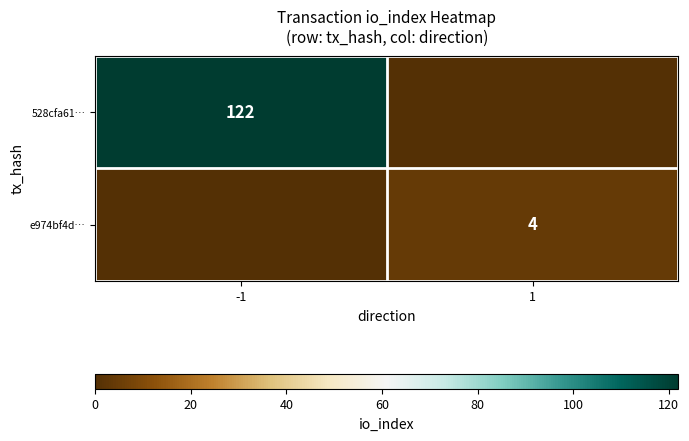

The value of e974bf4d… at 1 is 4. True or false?

True